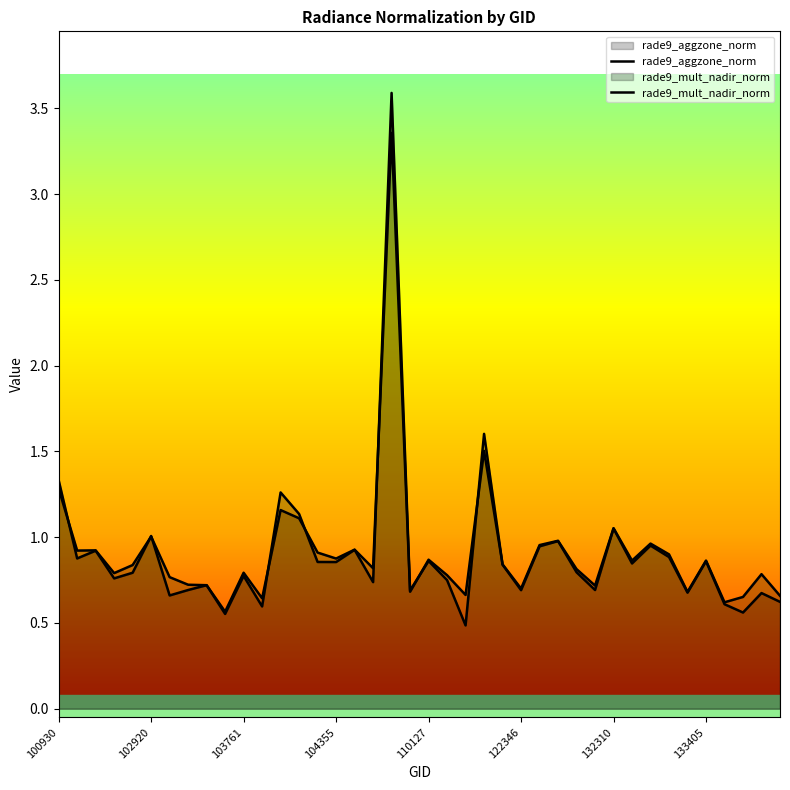

What are all the series names shown in the legend?

rade9_aggzone_norm, rade9_mult_nadir_norm